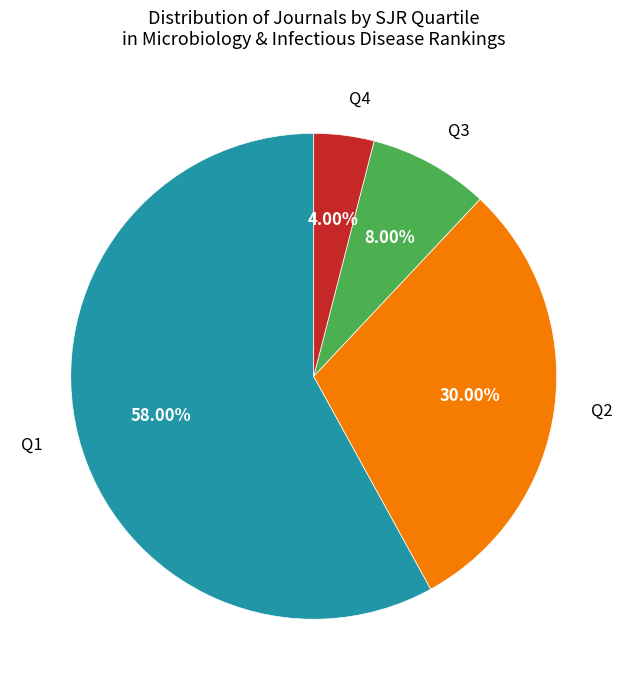

Does any single category account for the majority?

Yes